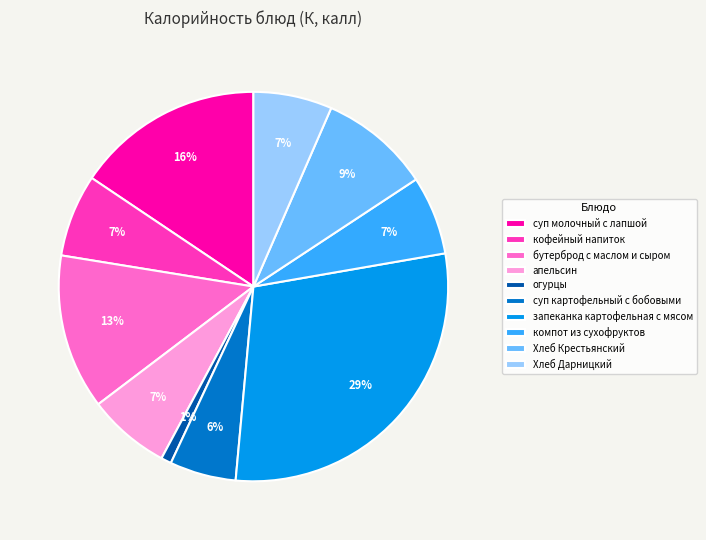

Does апельсин represent more than half of the total?

No